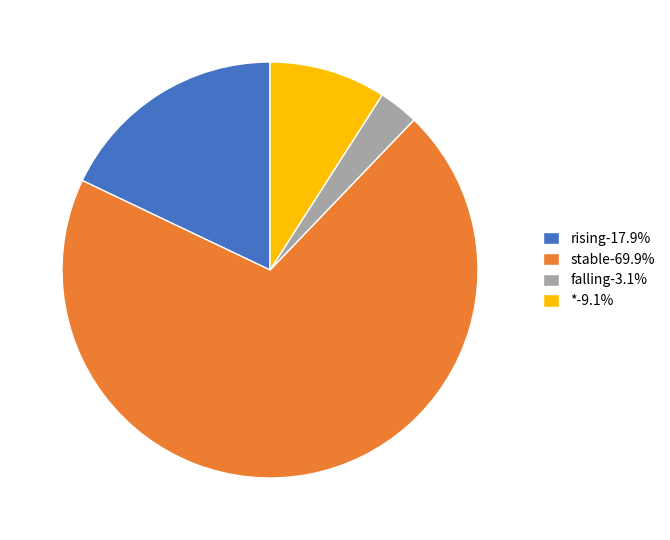

Does falling-3.1% account for over 50% of the chart?

No